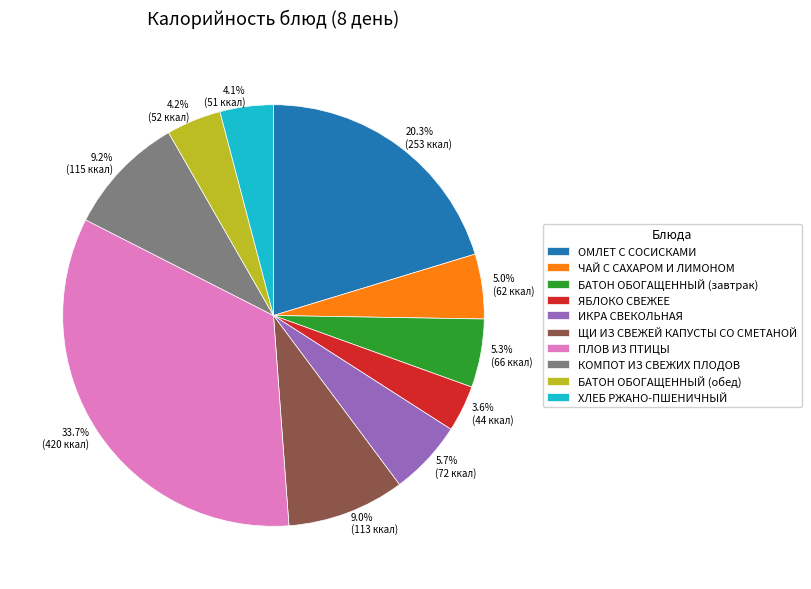

To the nearest percent, what percentage of the pie is ИКРА СВЕКОЛЬНАЯ?

6%